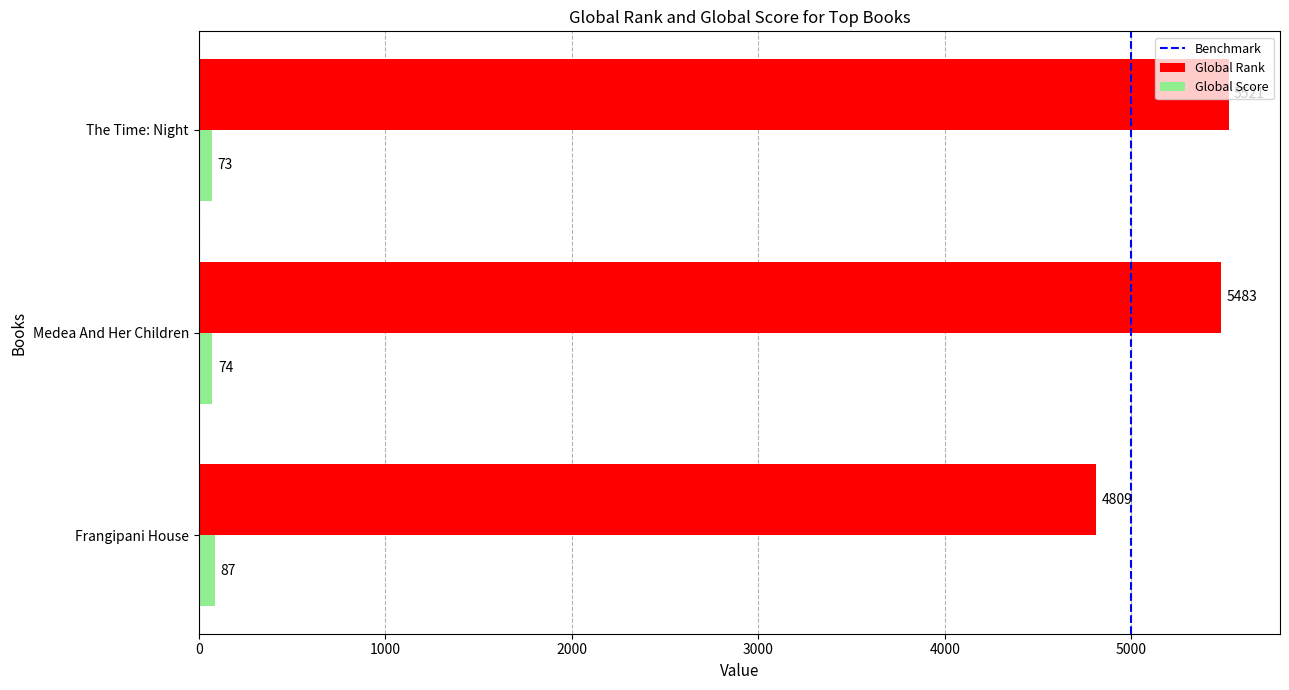

Which category has the highest value in the Global Rank series?

The Time: Night